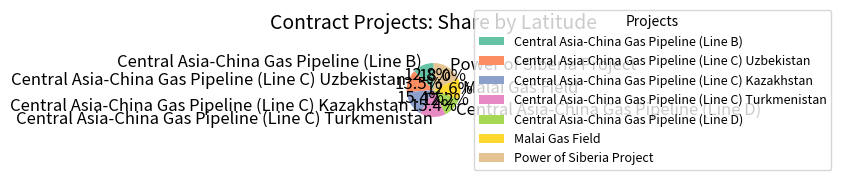

How many segments does this pie chart have?

7